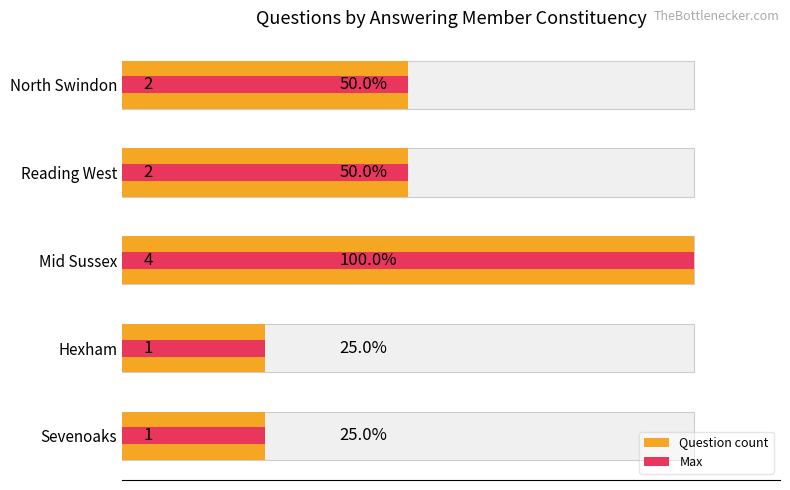

What is the sum of the Max values at Mid Sussex and Reading West?

6